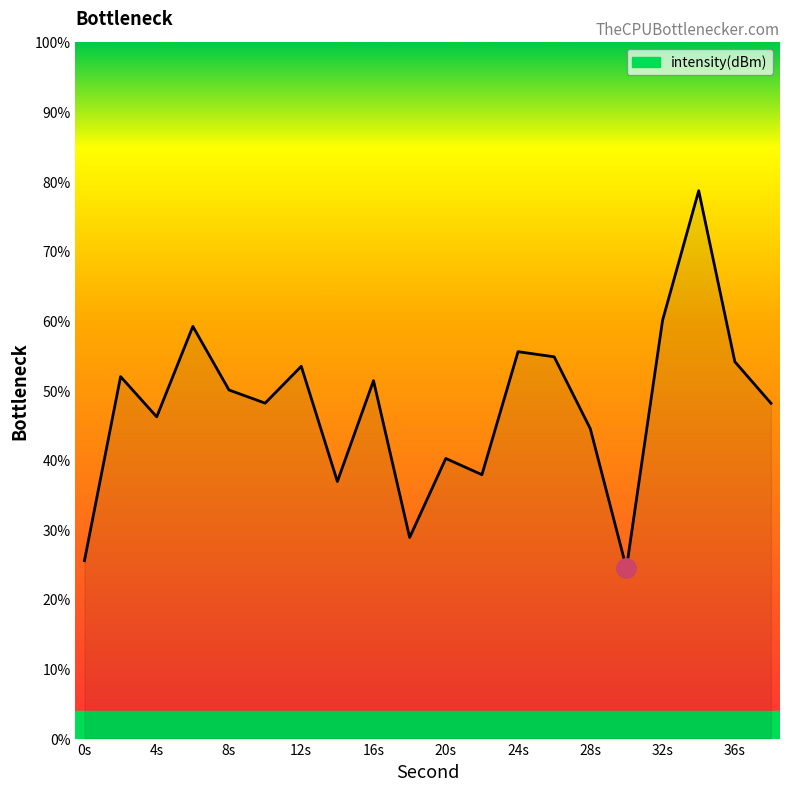

What is the difference between the maximum and minimum values?

54.2